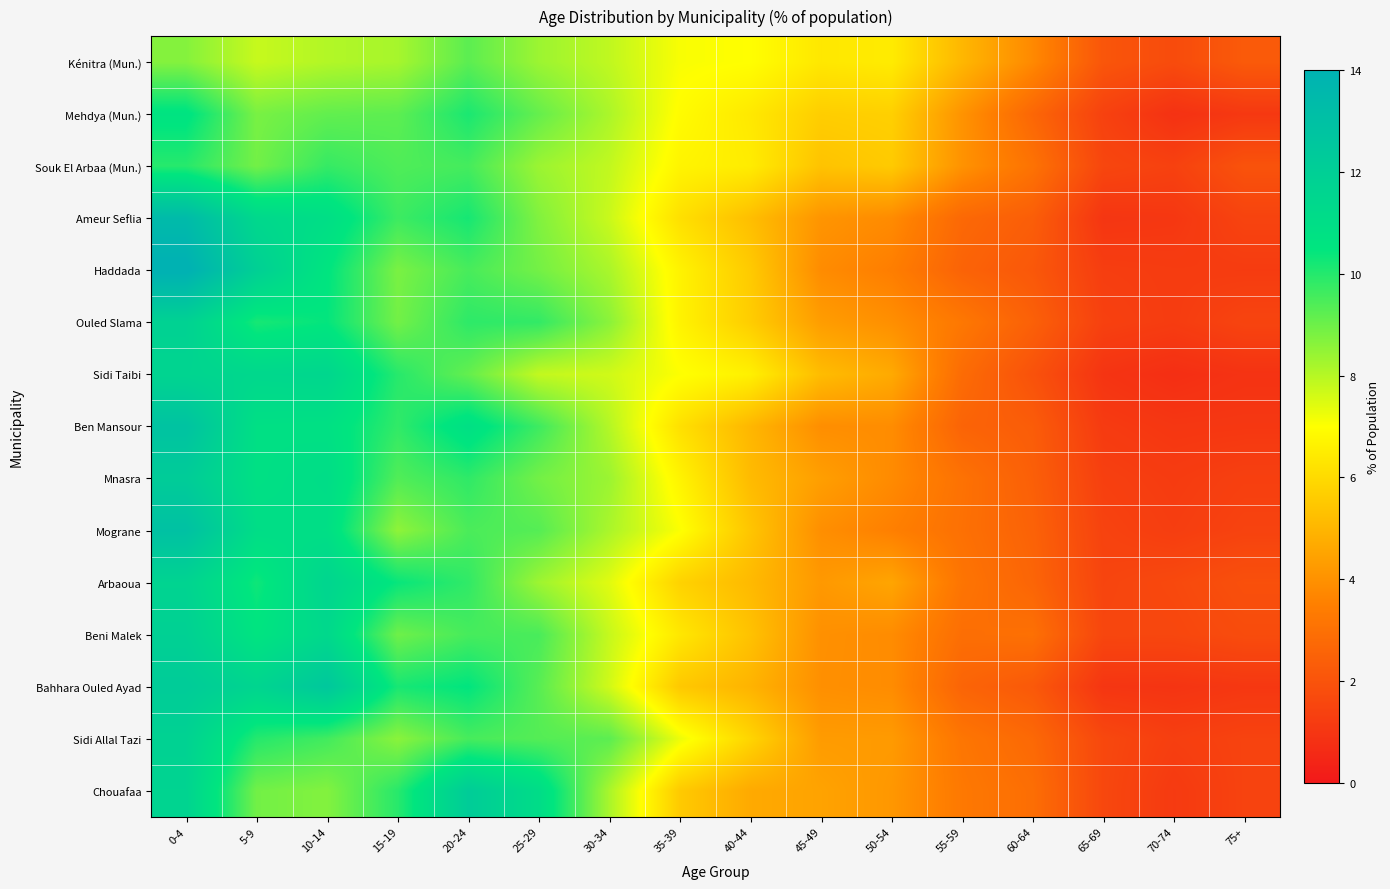

Rank the series at 10-14 from lowest to highest value.

Kénitra (Mun.), Chouafaa, Mehdya (Mun.), Sidi Allal Tazi, Souk El Arbaa (Mun.), Ouled Slama, Haddada, Ben Mansour, Mograne, Ameur Seflia, Mnasra, Beni Malek, Sidi Taibi, Arbaoua, Bahhara Ouled Ayad